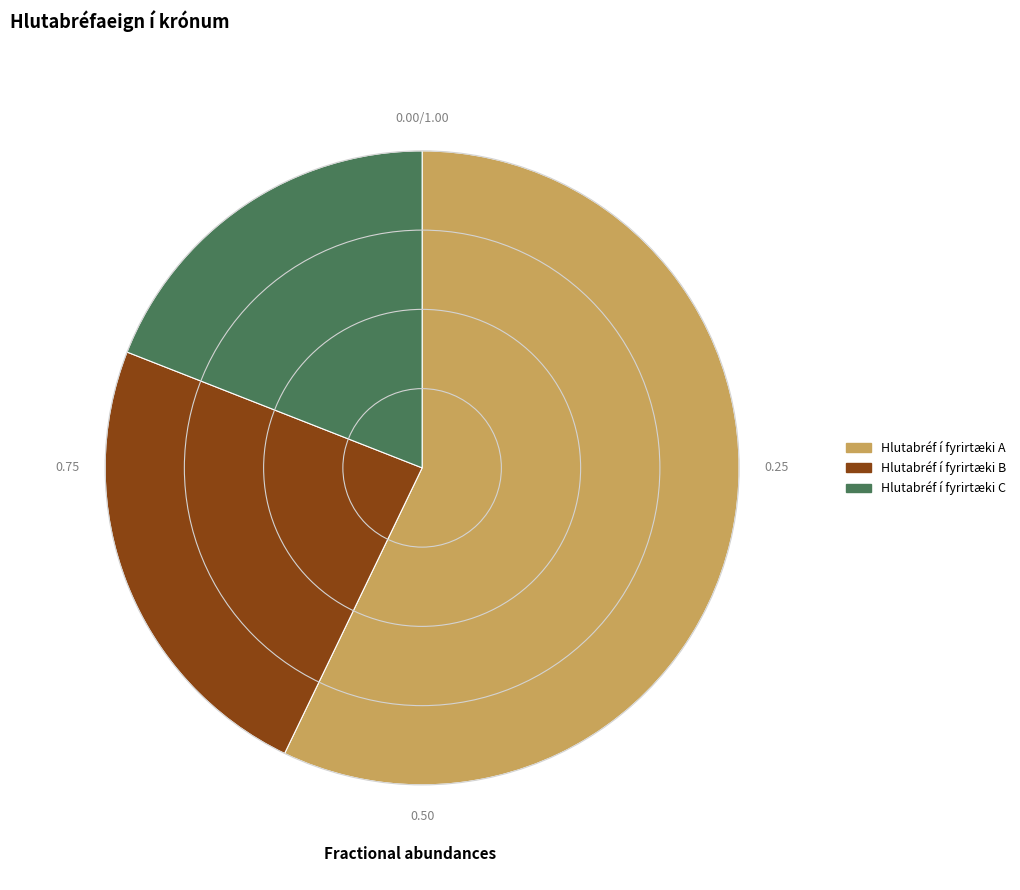

Combined, do Hlutabréf í fyrirtæki A and Hlutabréf í fyrirtæki C account for over 50%?

Yes